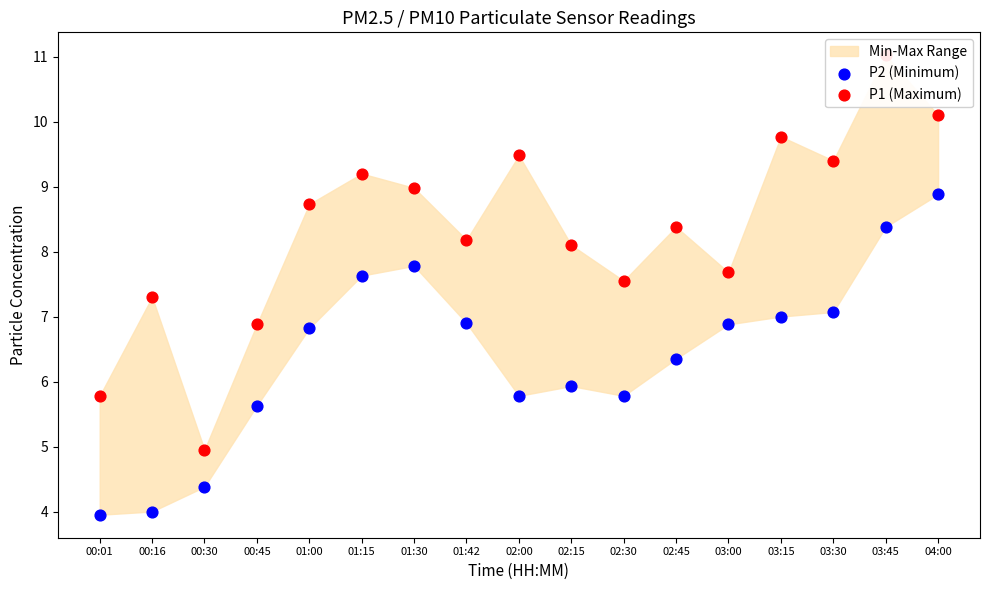

Which series has the widest spread of Y values?

P1 (Maximum)